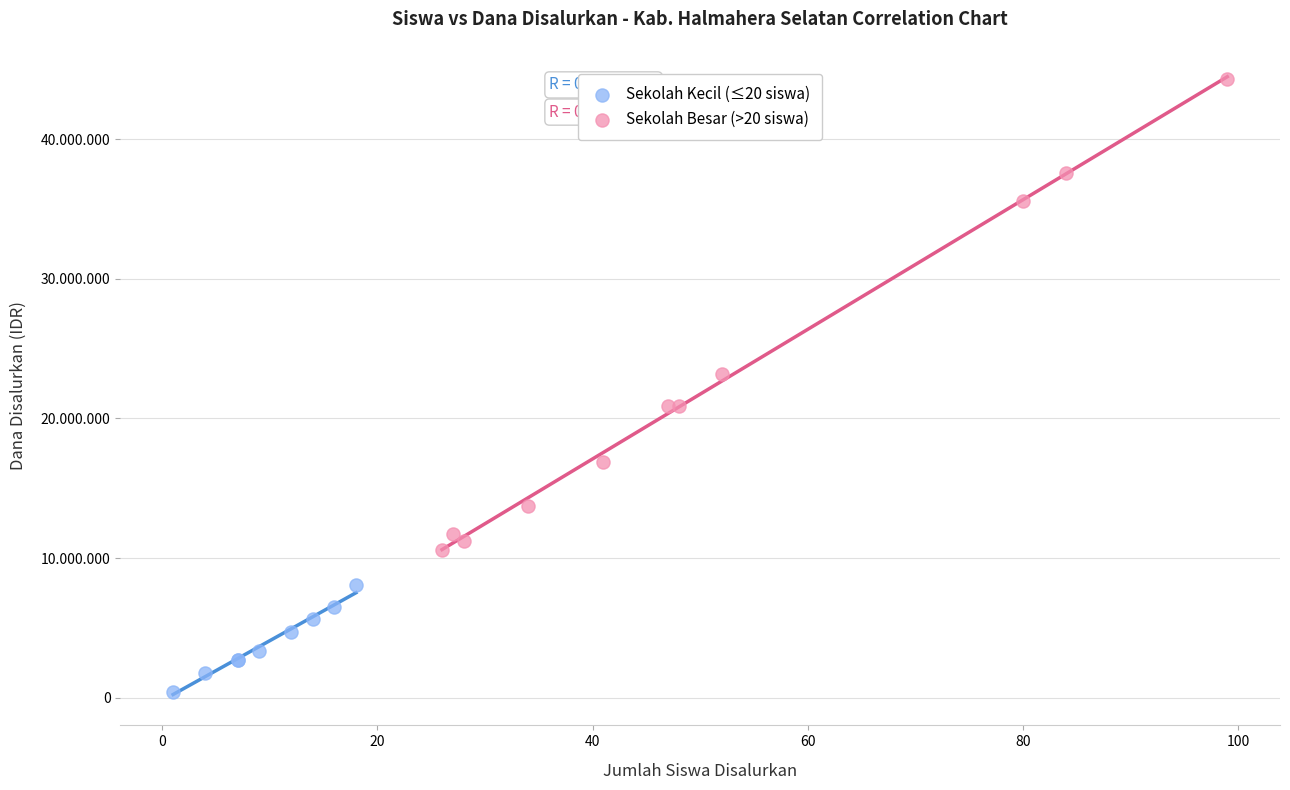

Which series contains the lowest Y value?

Sekolah Kecil (≤20 siswa)